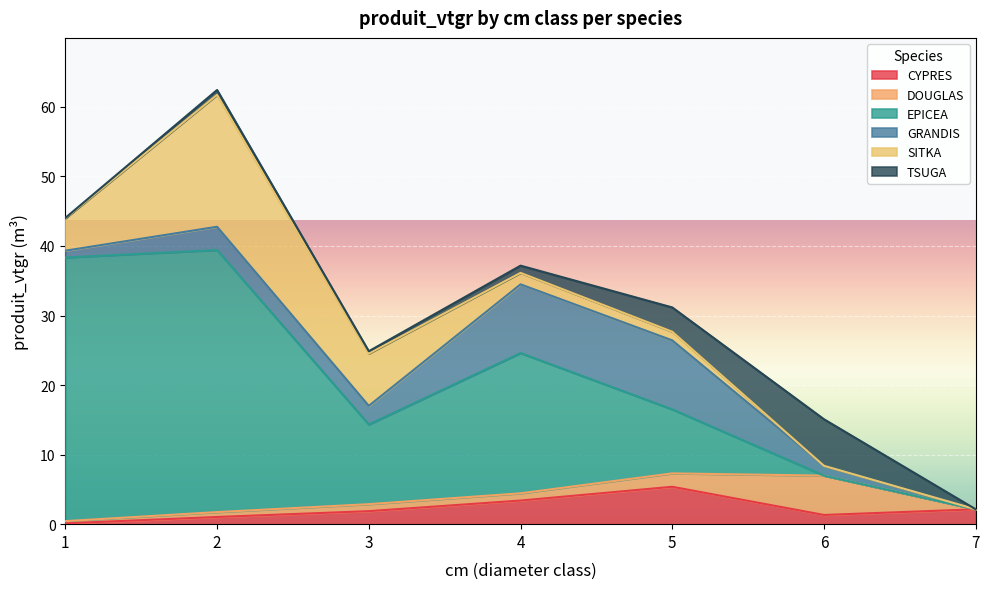

What is the difference between the maximum and minimum values in the SITKA series?

19.0